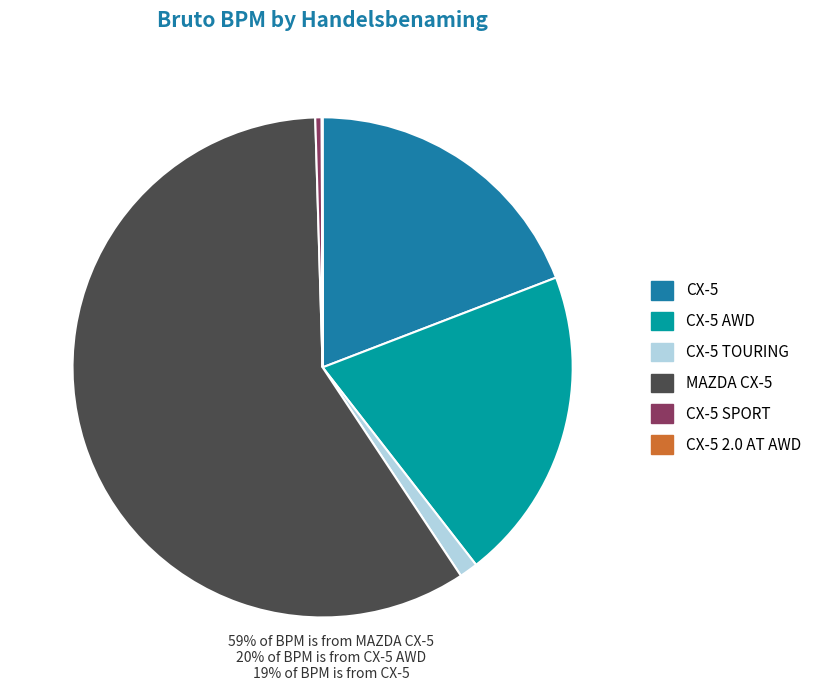

Combined, do CX-5 AWD and CX-5 account for over 50%?

No